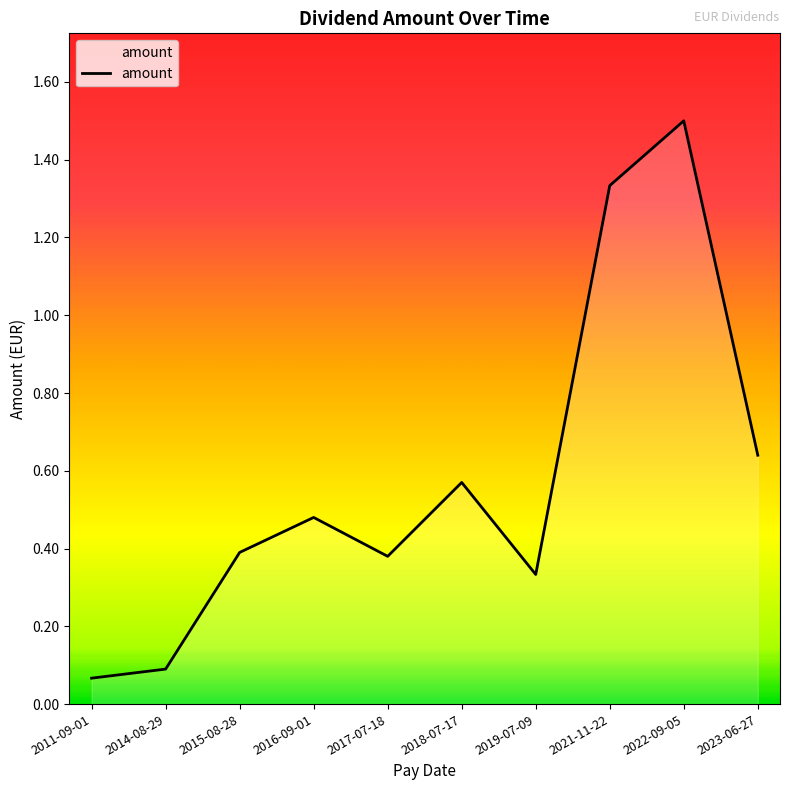

What position from the right is 2015-08-28?

8